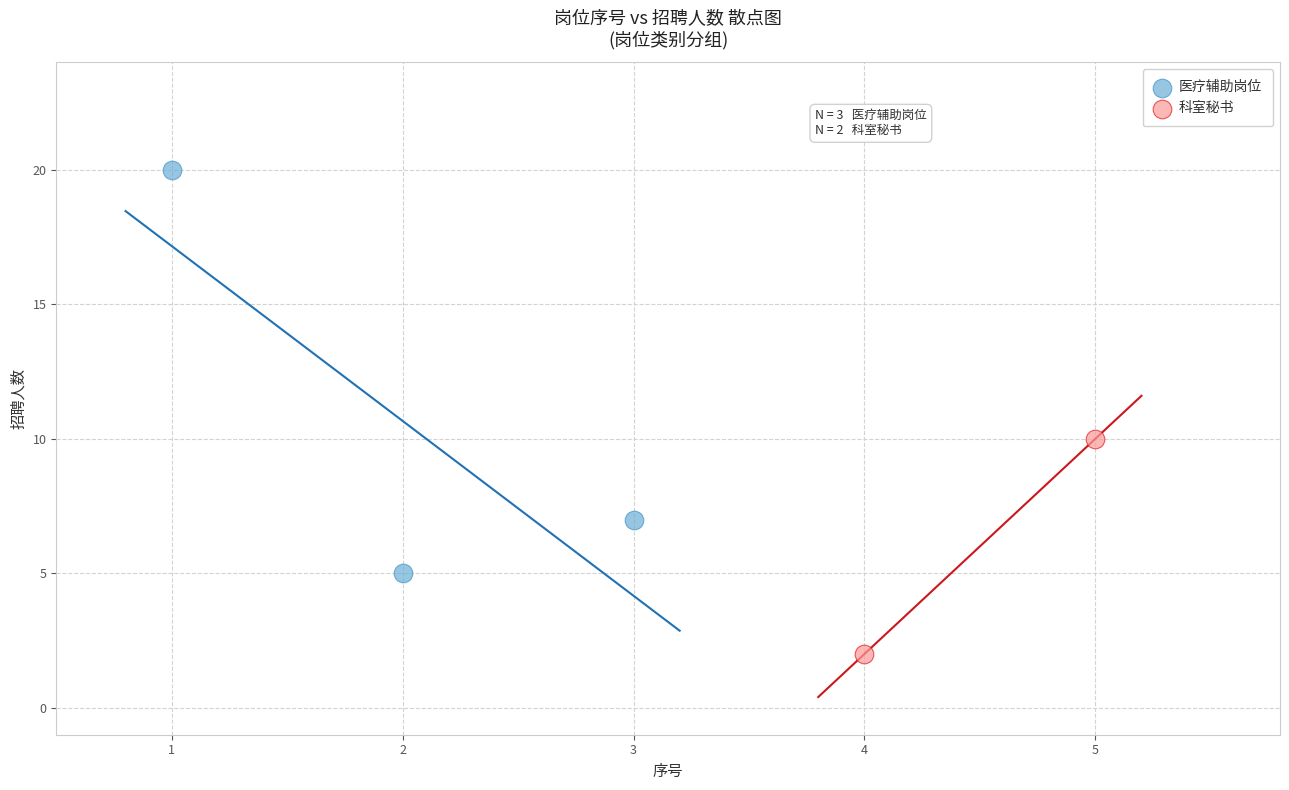

What are all the series names shown in the legend?

医疗辅助岗位, 科室秘书